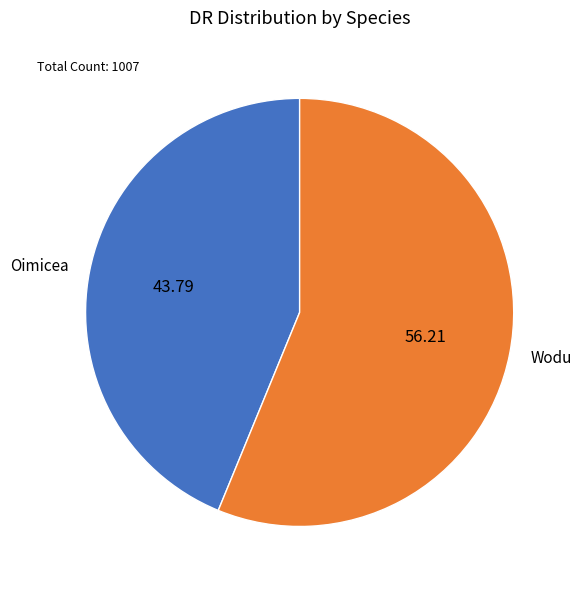

Rank the categories by value from lowest to highest.

Oimicea, Wodu